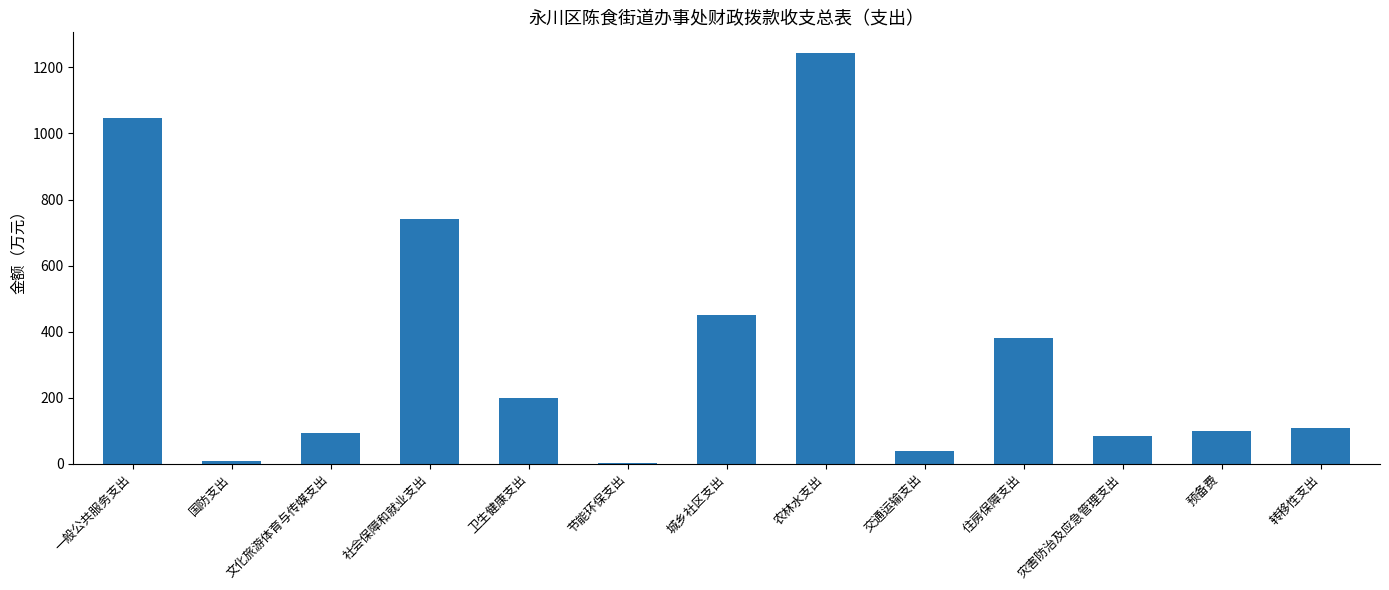

Which category has the highest value across all series?

农林水支出